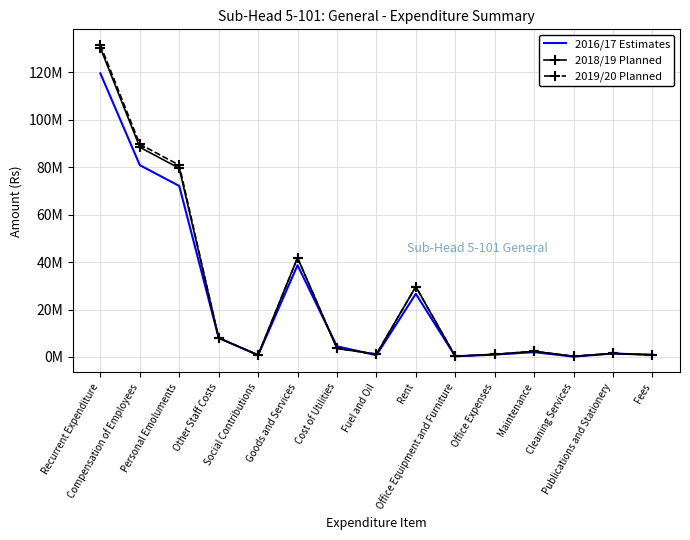

What are all the series names shown in the legend?

2016/17 Estimates, 2018/19 Planned, 2019/20 Planned